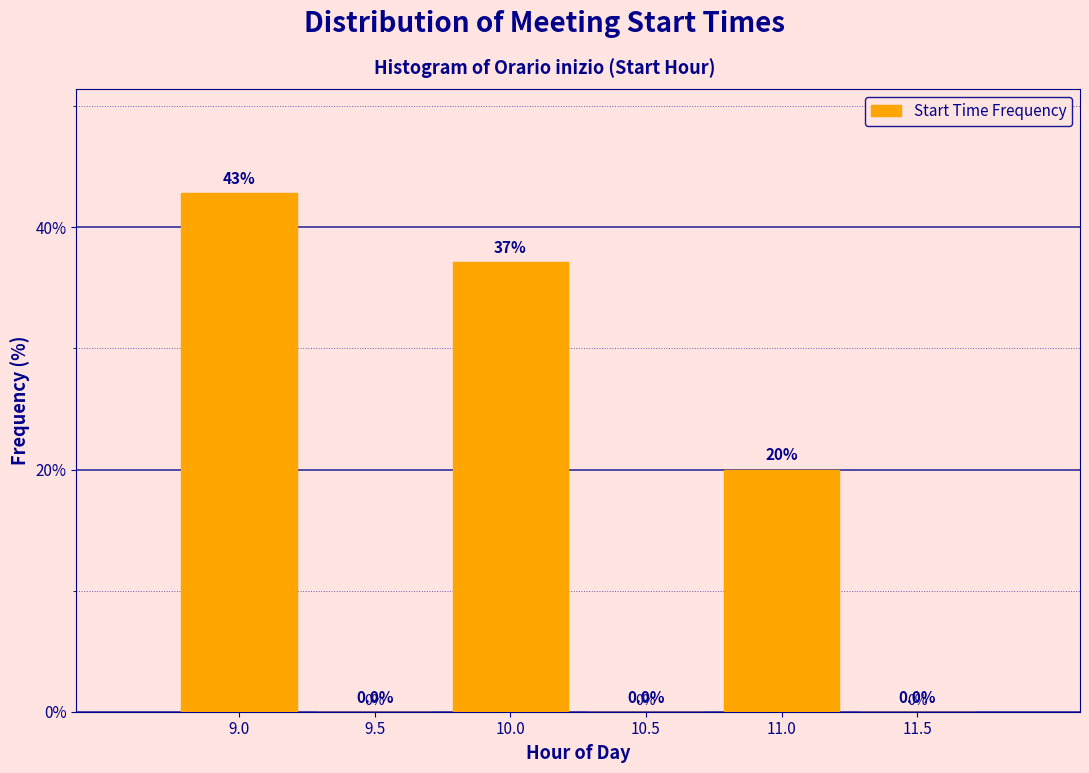

Reading right to left, extract all data points from this chart.

11.5=0.0	11.0=20.0	10.5=0.0	10.0=37.1	9.5=0.0	9.0=42.9